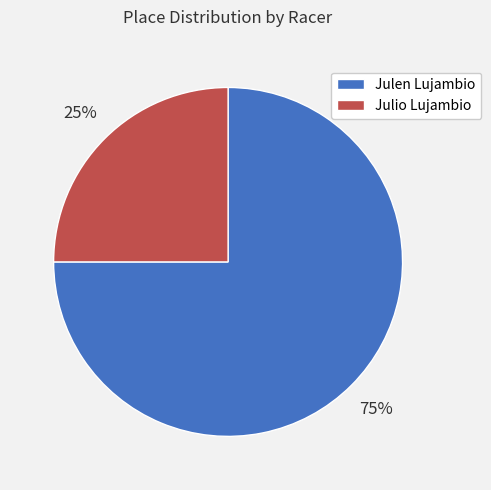

True or false: Julio Lujambio accounts for 25% of the total.

True